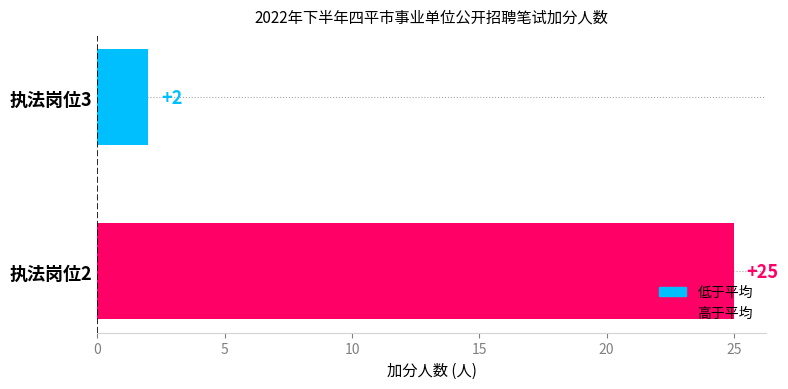

Count the number of categories in the chart.

2